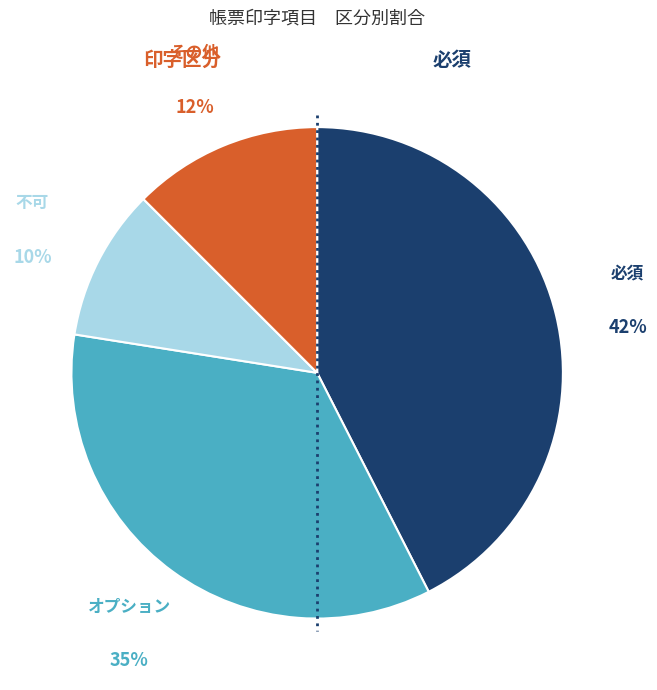

To the nearest percent, what is the combined percentage of その他 and 必須?

55%